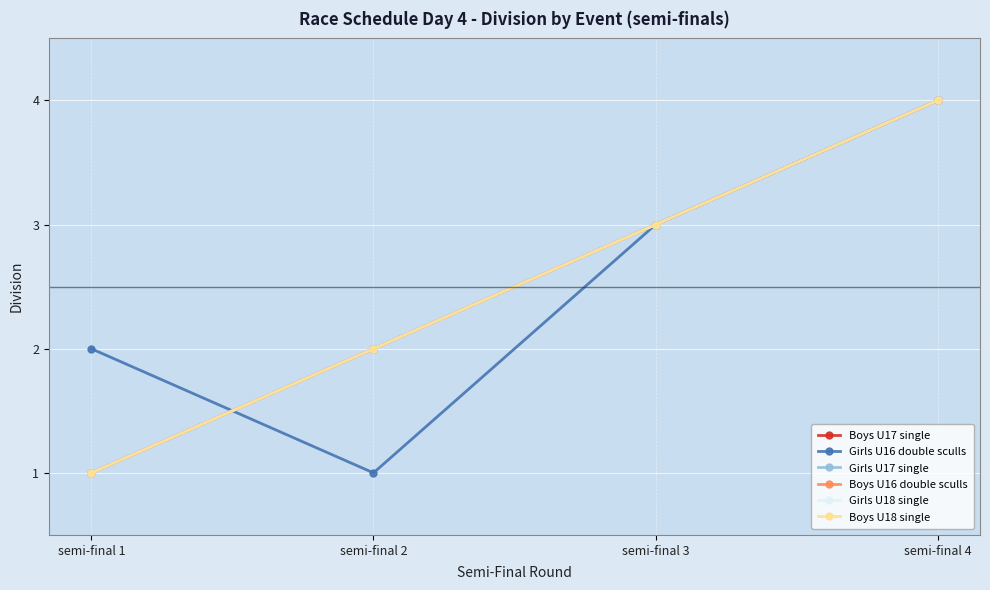

Reading left to right, what are all the values shown in this chart?

Boys U17 single: semi-final 1=1	semi-final 2=2	semi-final 3=3	semi-final 4=4
Girls U16 double sculls: semi-final 1=2	semi-final 2=1	semi-final 3=3	semi-final 4=4
Girls U17 single: semi-final 1=1	semi-final 2=2	semi-final 3=3	semi-final 4=4
Boys U16 double sculls: semi-final 1=1	semi-final 2=2	semi-final 3=3	semi-final 4=4
Girls U18 single: semi-final 1=1	semi-final 2=2	semi-final 3=3	semi-final 4=4
Boys U18 single: semi-final 1=1	semi-final 2=2	semi-final 3=3	semi-final 4=4